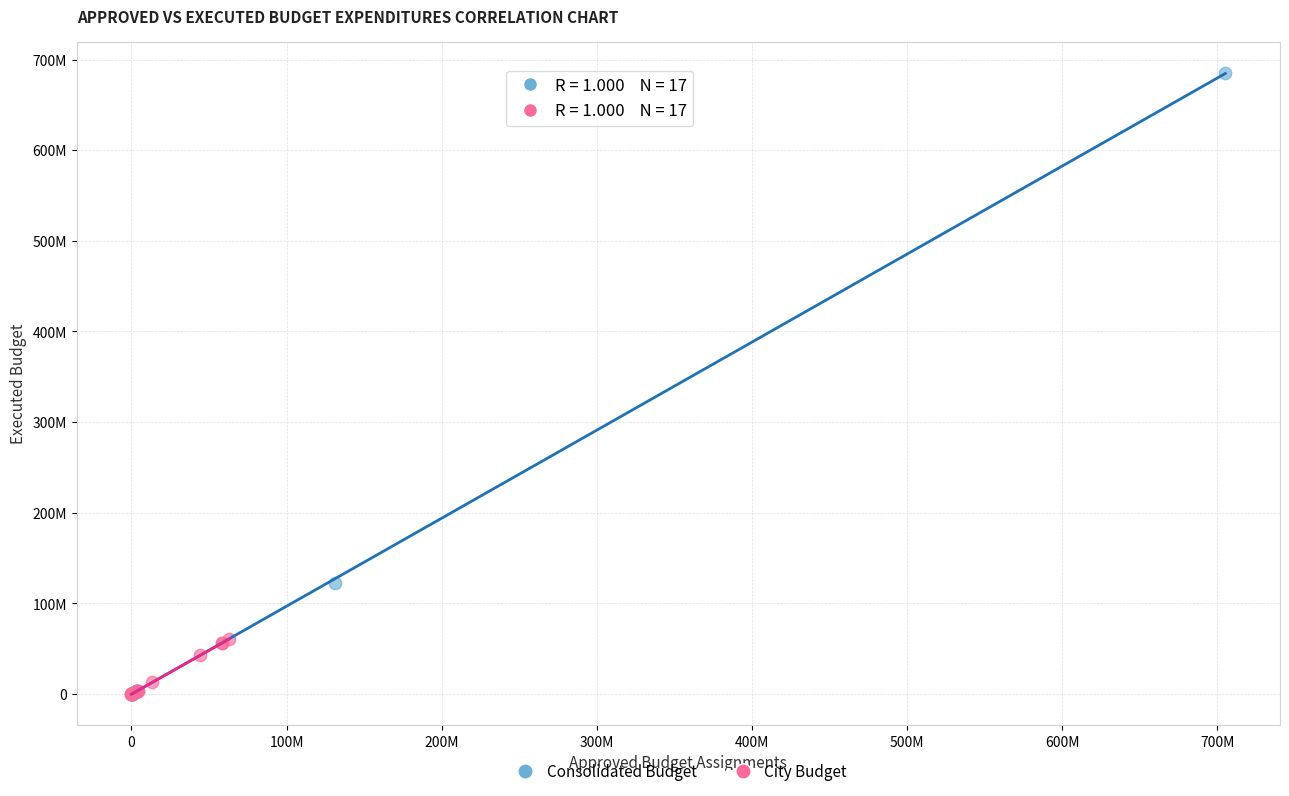

What are all the series names shown in the legend?

Consolidated Budget, City Budget